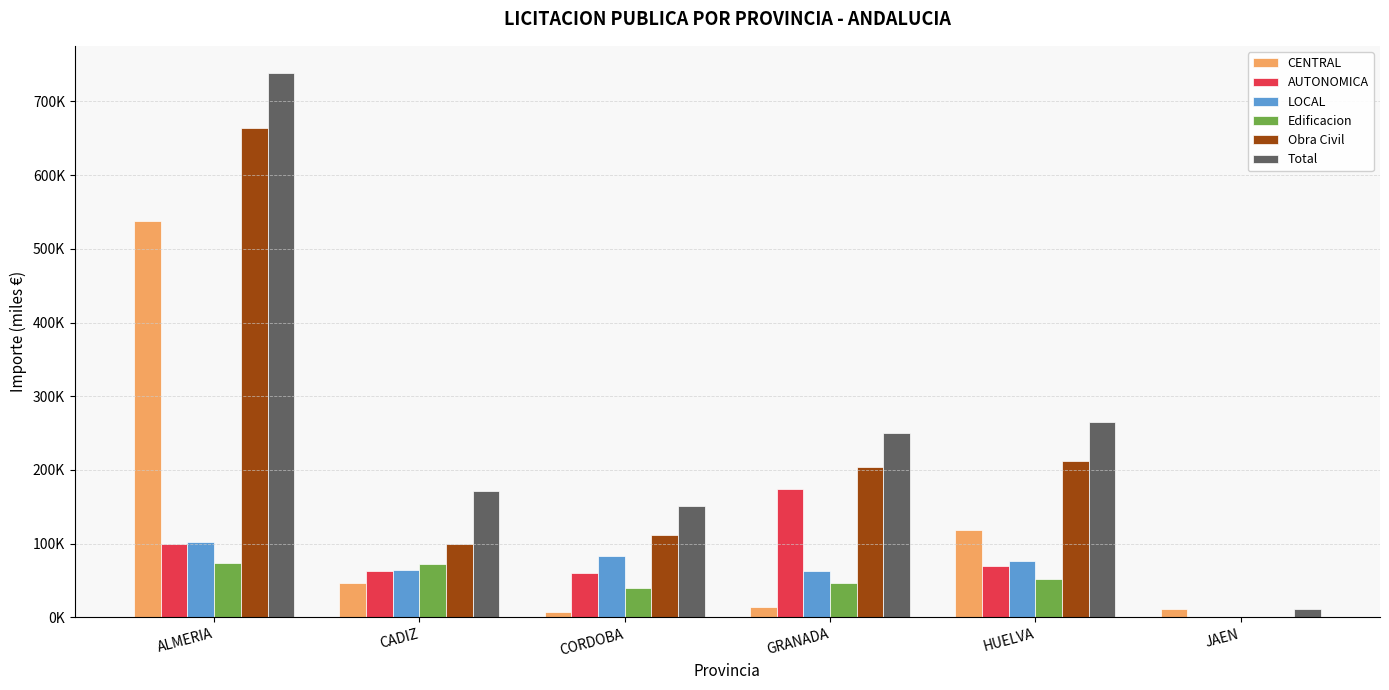

What are all the series names shown in the legend?

CENTRAL, AUTONOMICA, LOCAL, Edificacion, Obra Civil, Total